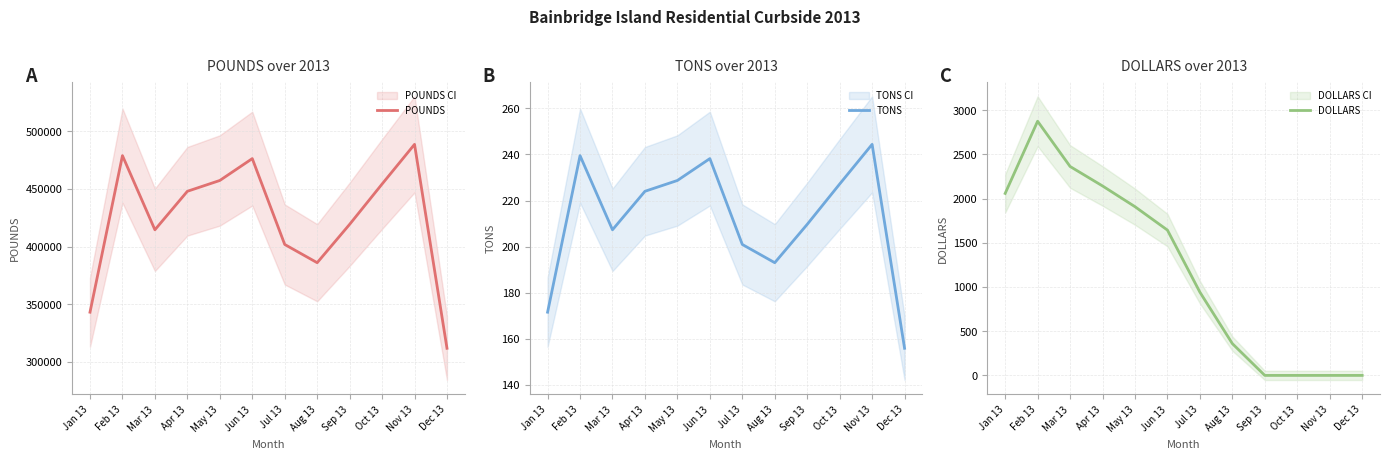

Which series has the largest total across all categories?

POUNDS